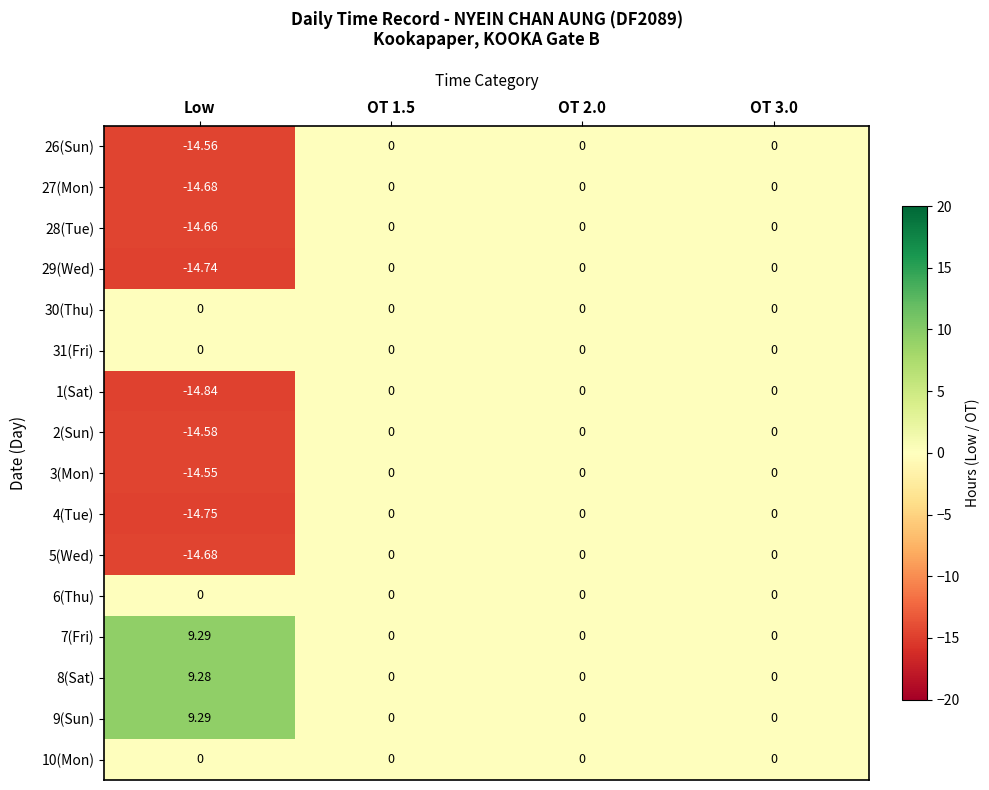

Which category has the highest value across all series?

Low